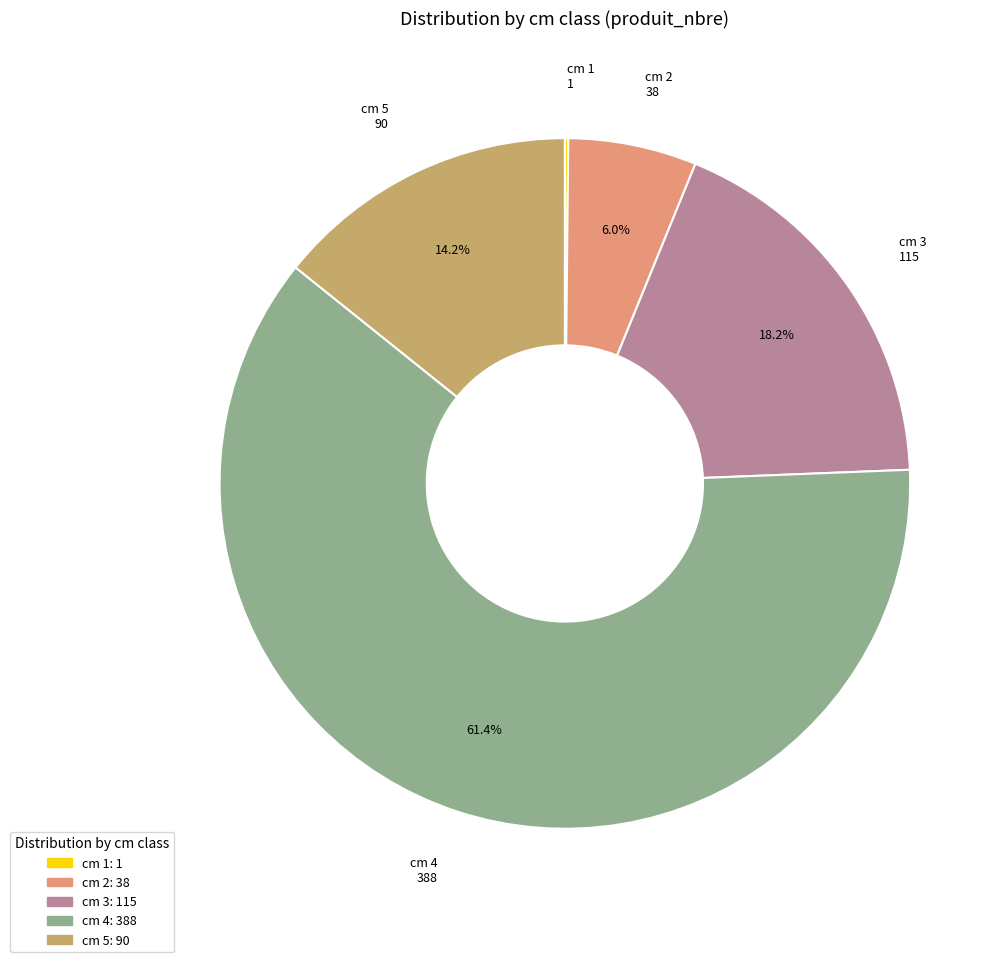

Is there any slice that represents more than half of the pie?

Yes